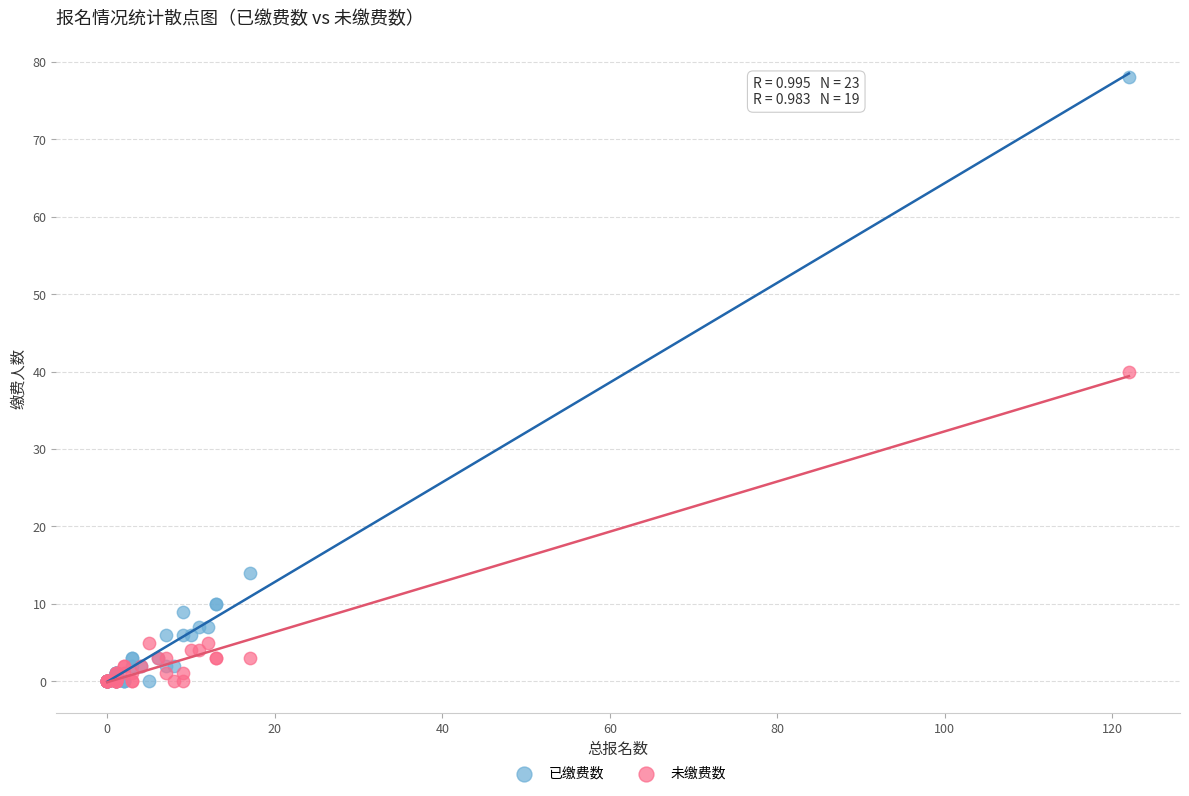

Which series contains the highest Y value?

已缴费数